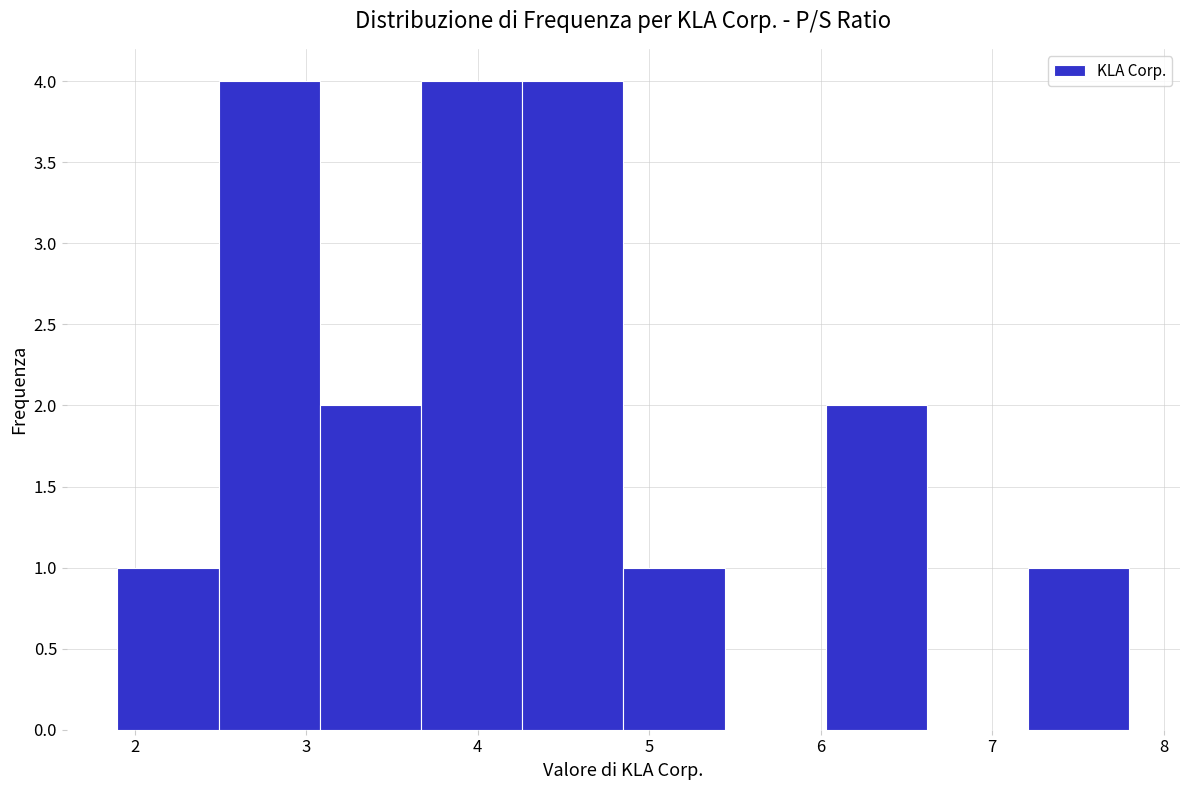

What is the height of the bar covering 2.49 to 3.08 on the x-axis? Neither the bar edges nor the heights are printed on the chart, so give them approximately, as read against the axes.

4